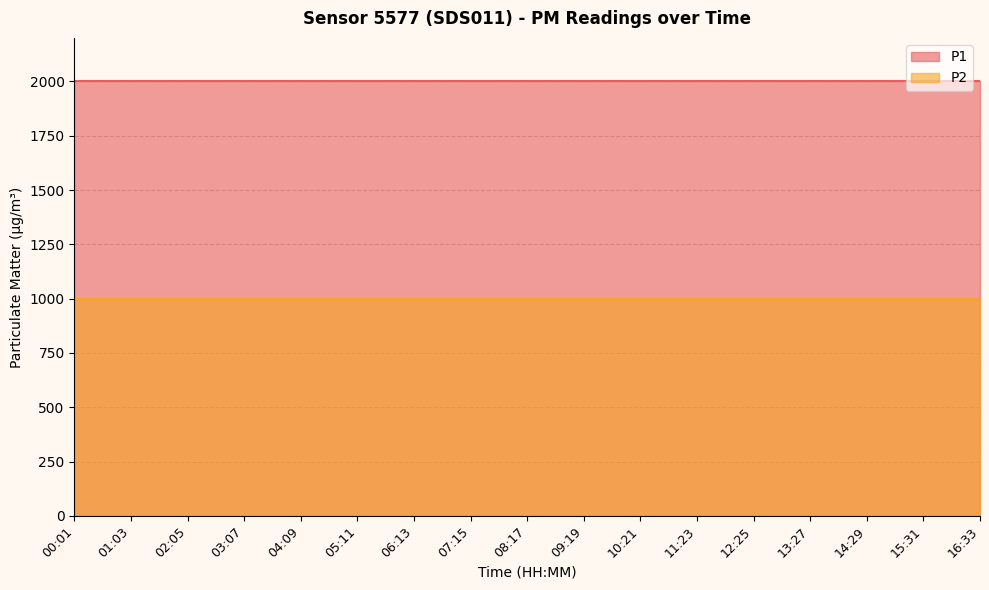

How many lines are shown in the chart?

2